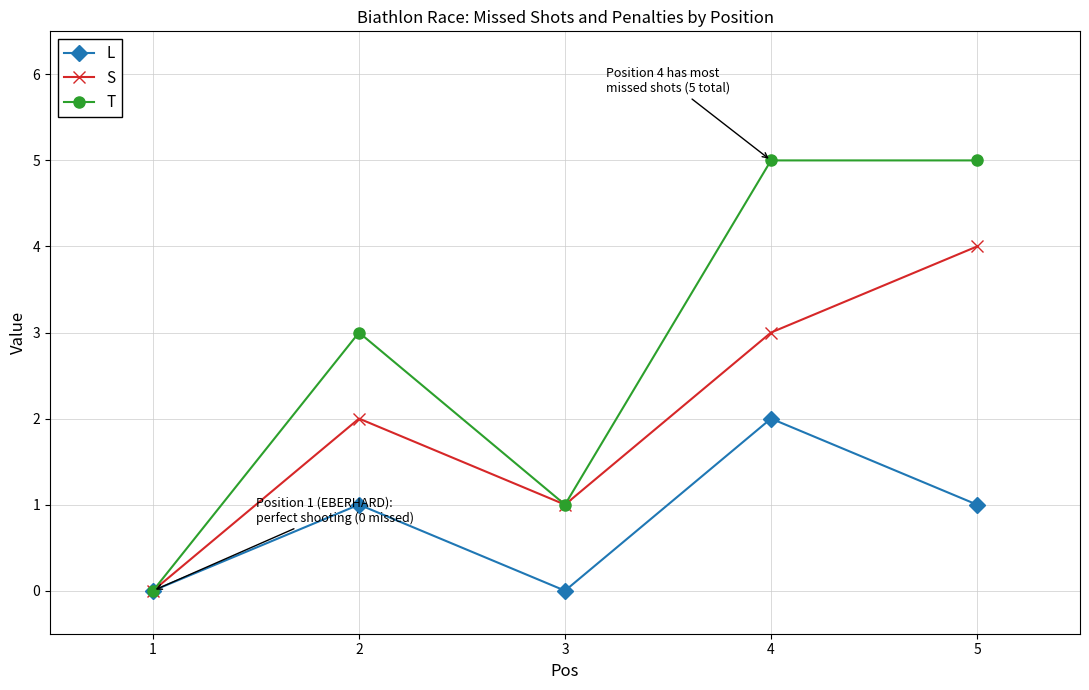

Rank the series by their average value, from lowest to highest.

L, S, T